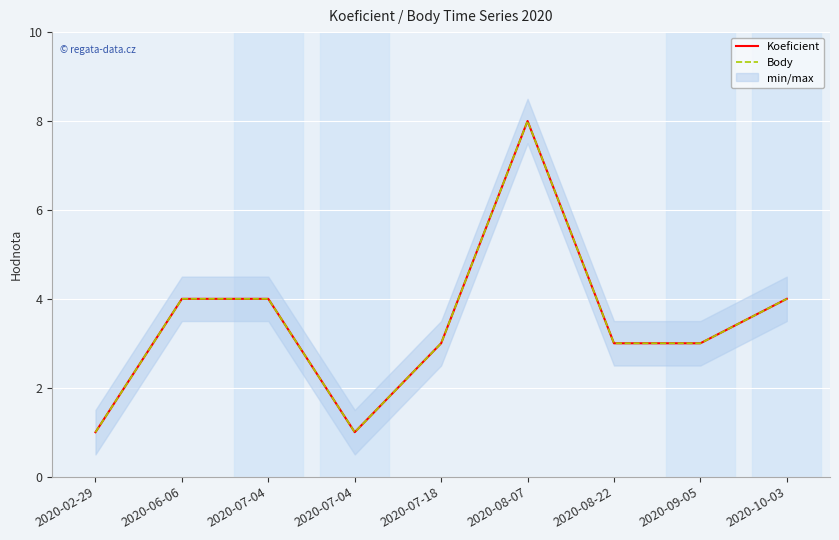

Read the Koeficient value at 2020-09-05.

3